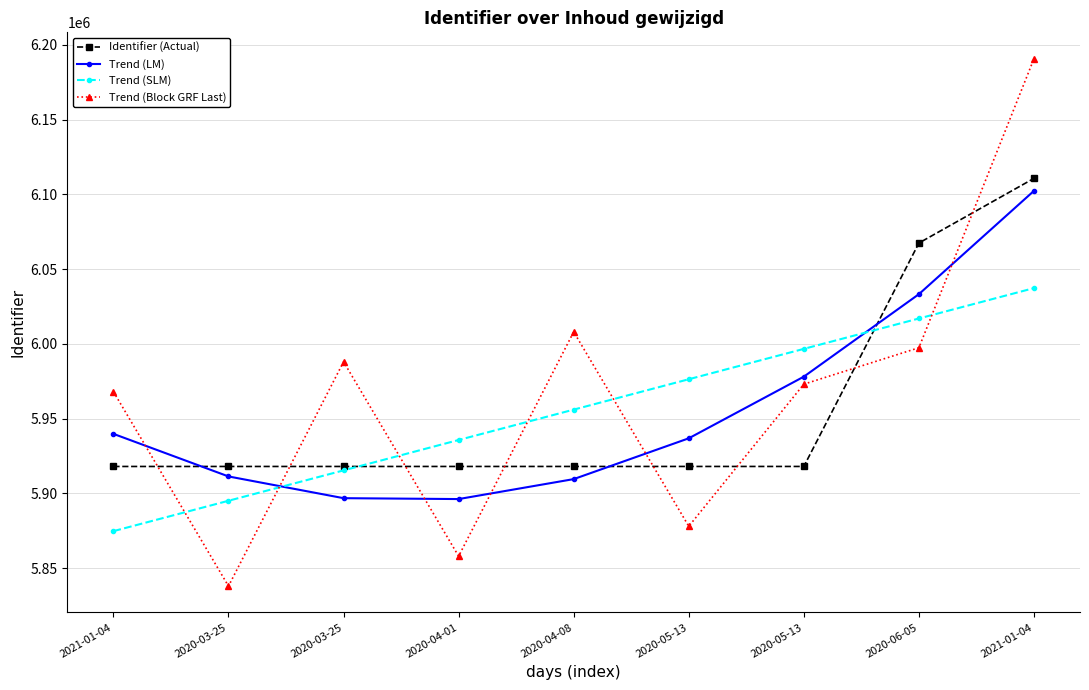

What are all the series names shown in the legend?

Identifier (Actual), Trend (LM), Trend (SLM), Trend (Block GRF Last)